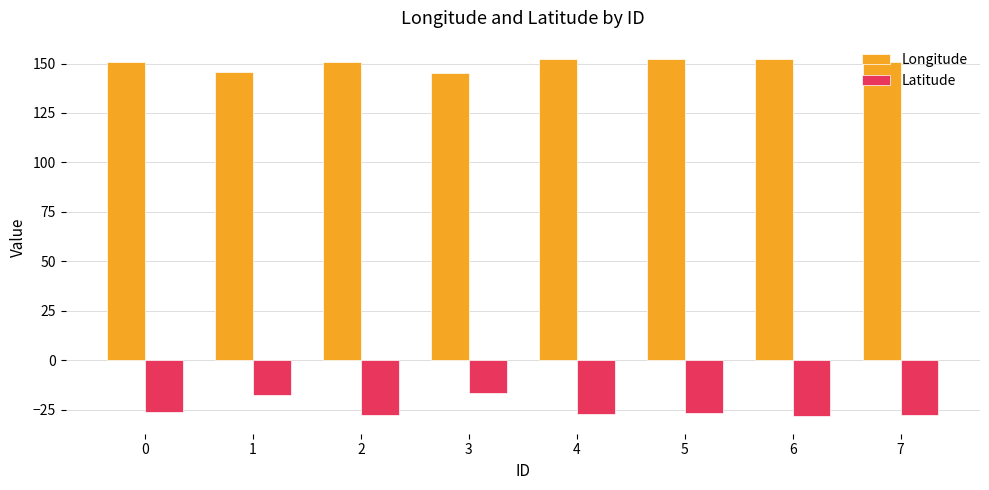

What is the greatest value displayed?

152.5